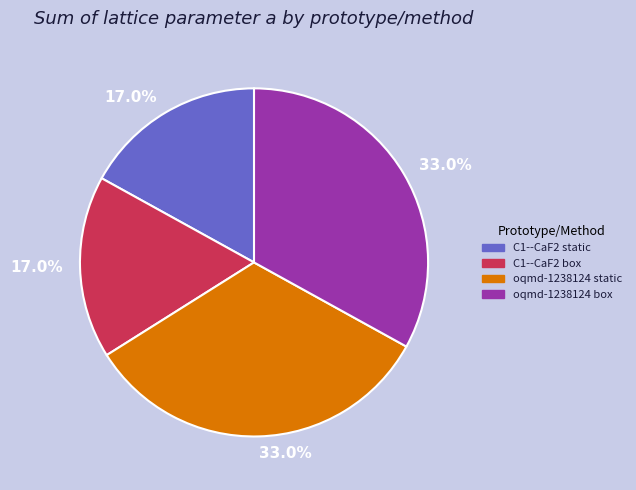

Does oqmd-1238124 box represent more than half of the total?

No